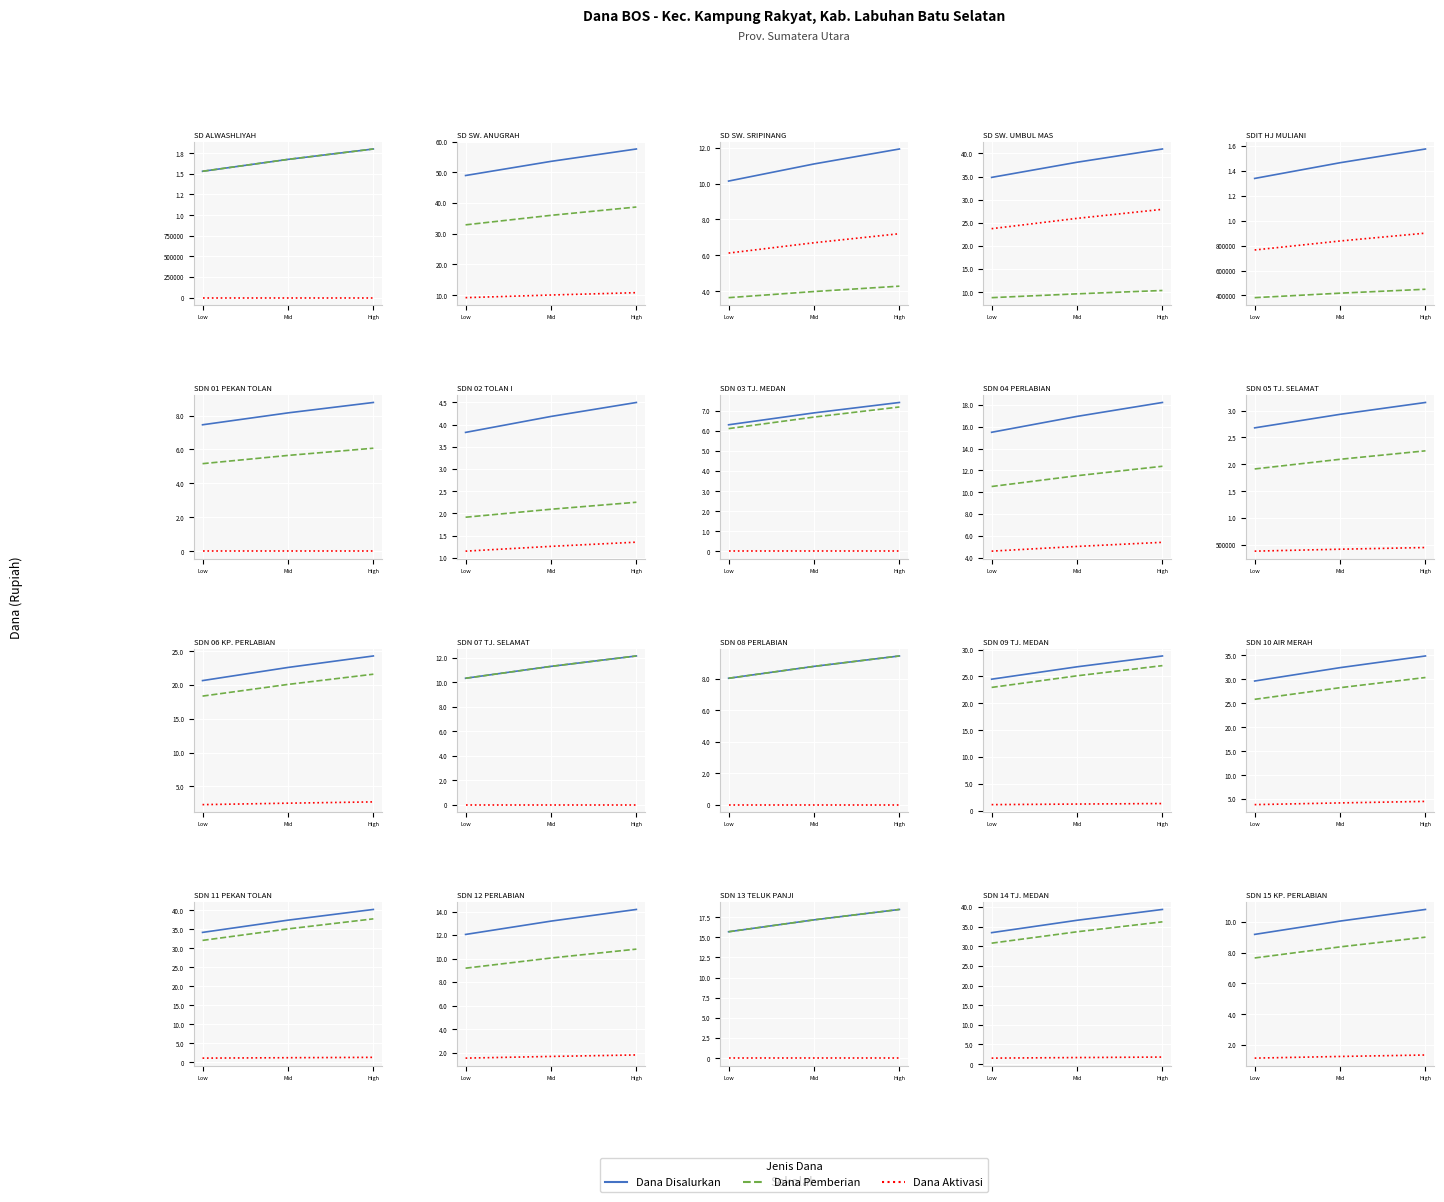

At how many categories does at least one series exceed 8149573?

3